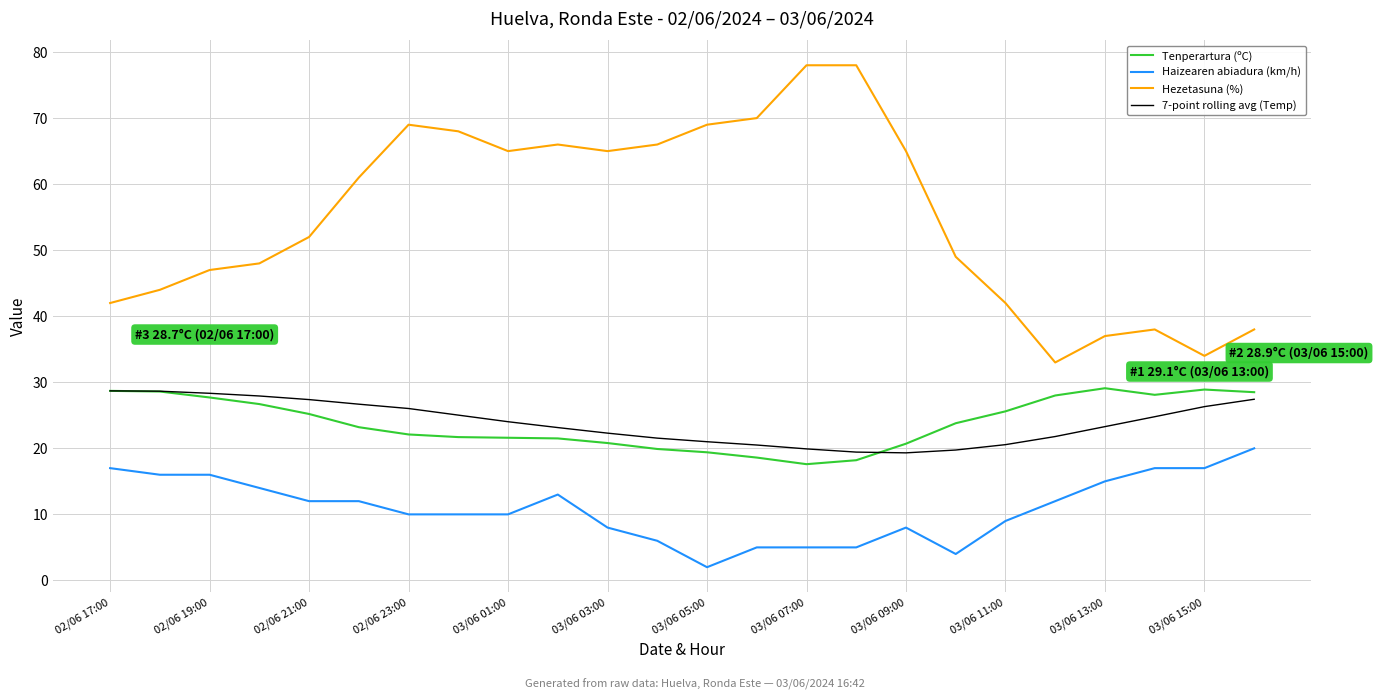

True or false: Haizearen abiadura (km/h) and 7-point rolling avg (Temp) cross at least once.

False